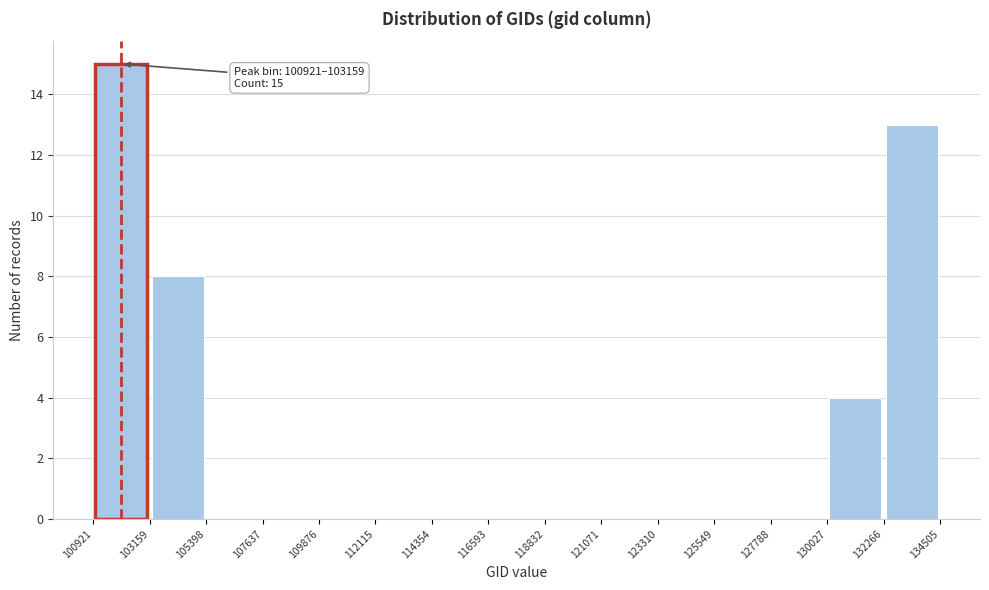

Over which range of the x-axis is the bar tallest?

100921 to 103159